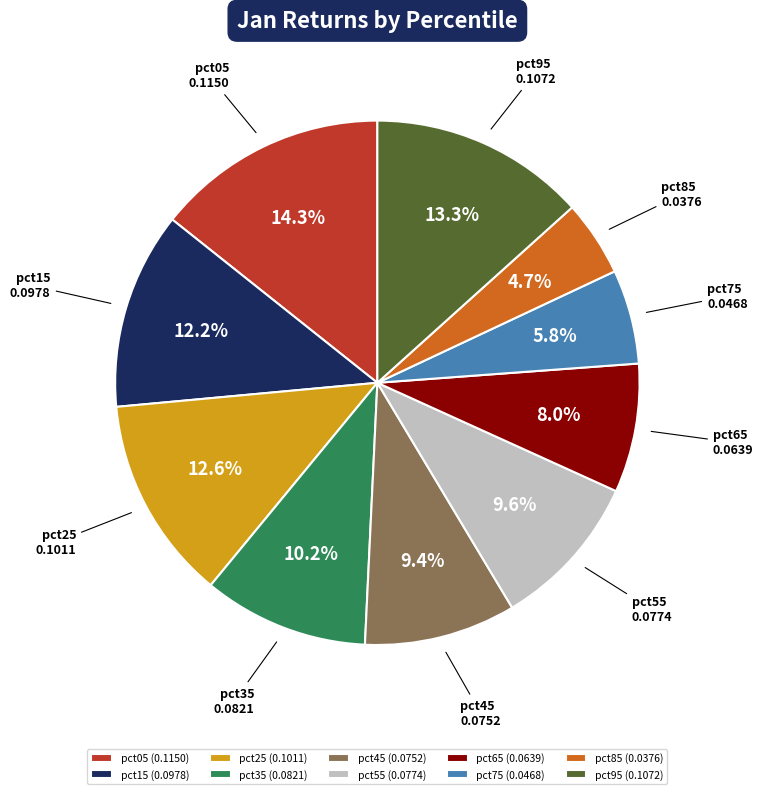

How many slices are in this pie chart?

10